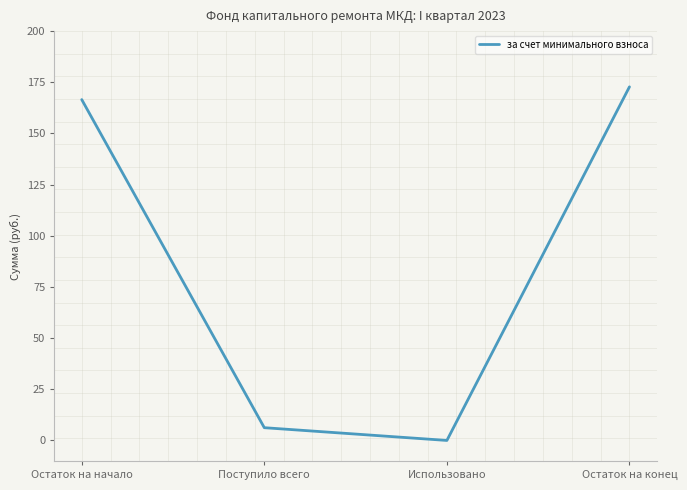

Where is the data nearest to the value 86?

Поступило всего